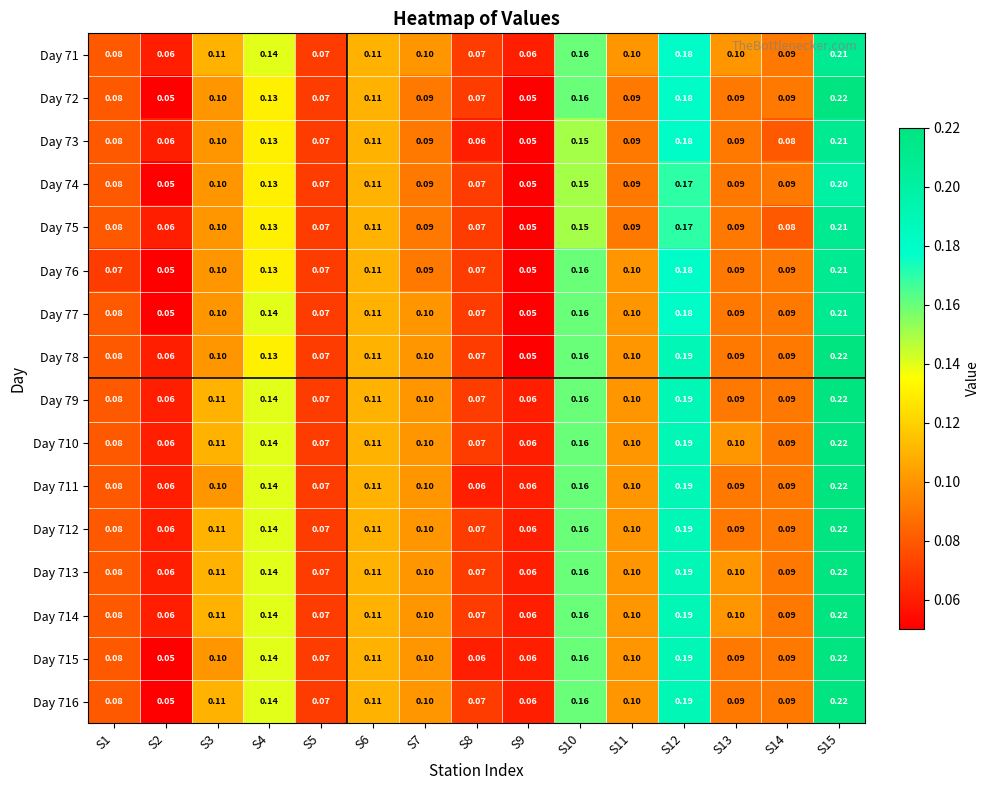

Is the value of Day 77 at S14 greater than the value of Day 75 at S12?

No